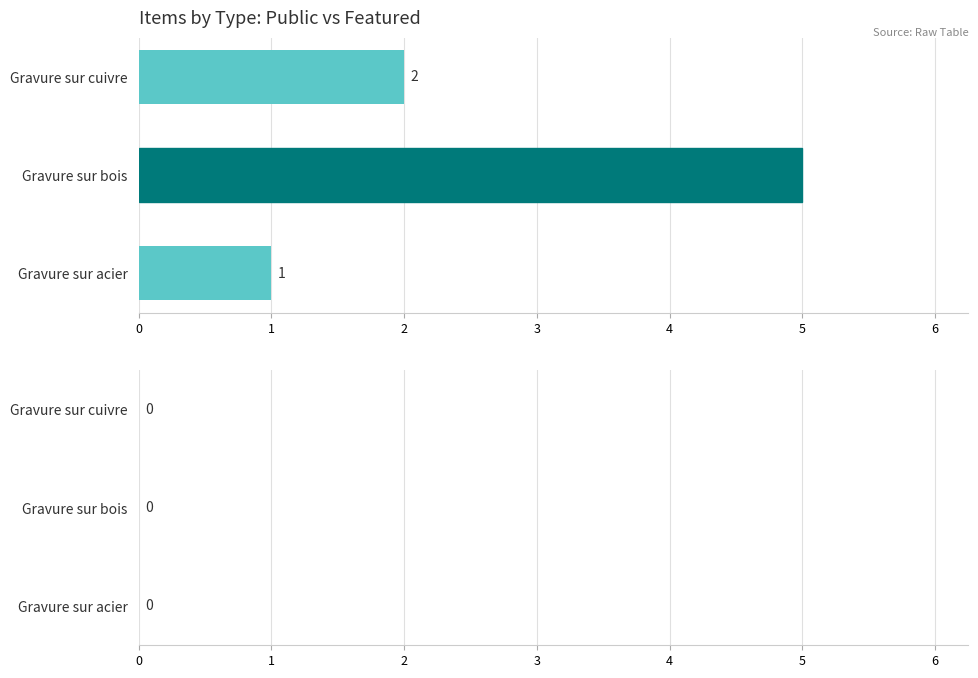

What is the sum of all values?

8